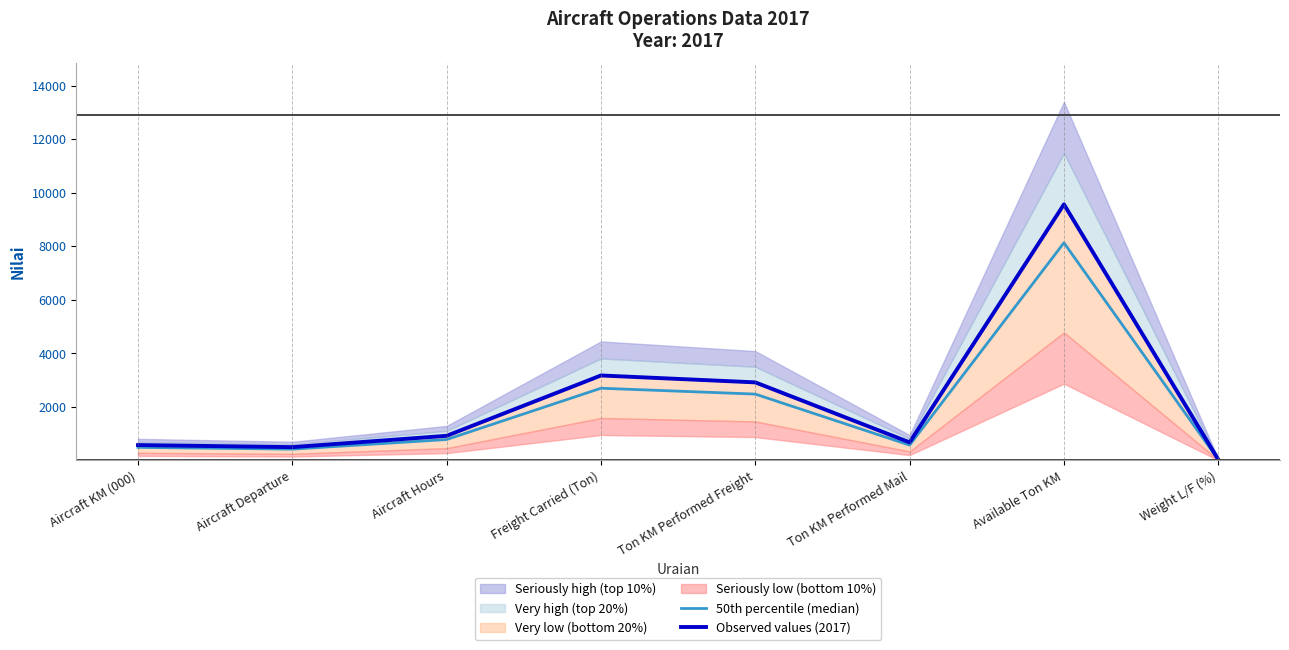

What is the sum of all 50th percentile (median) values?

15618.8